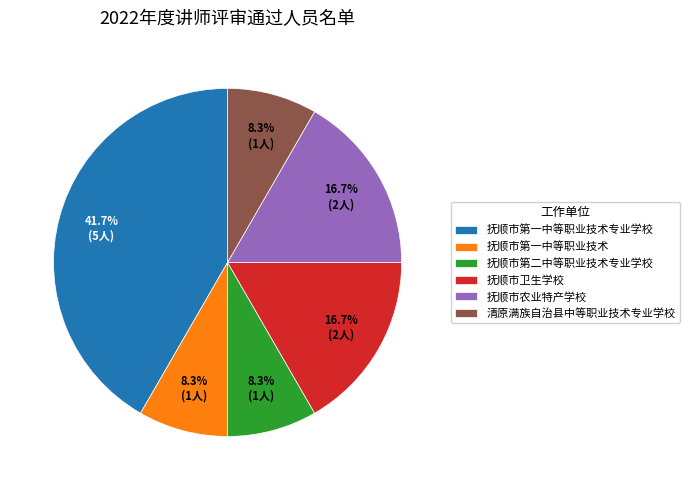

To the nearest percent, what percentage of the pie is 清原满族自治县中等职业技术专业学校?

8%